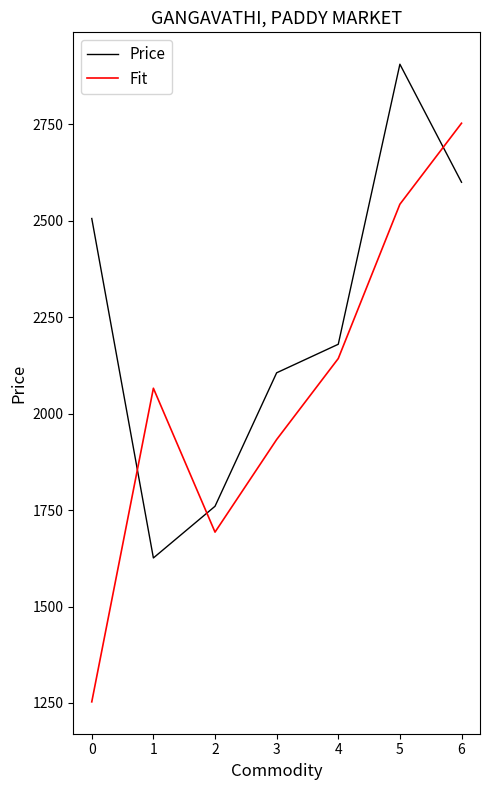

At which label does Price reach its peak?

5